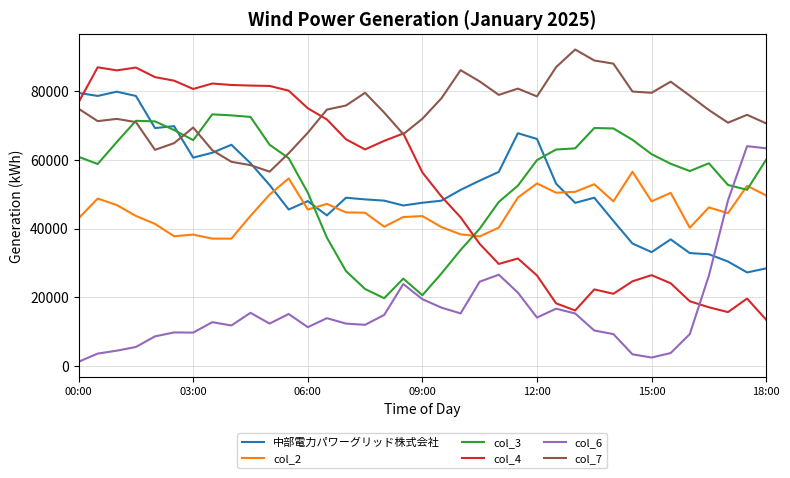

List the series in order of their peak value, highest first.

col_7, col_4, 中部電力パワーグリッド株式会社, col_3, col_6, col_2